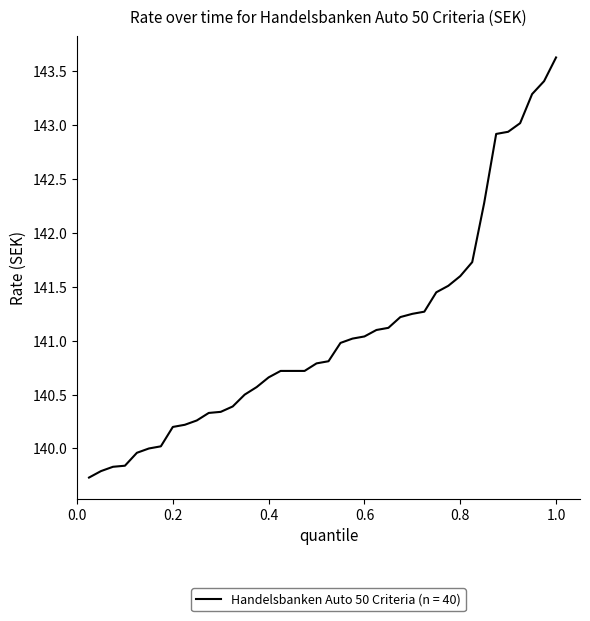

What is the difference between the maximum and minimum values?

3.9